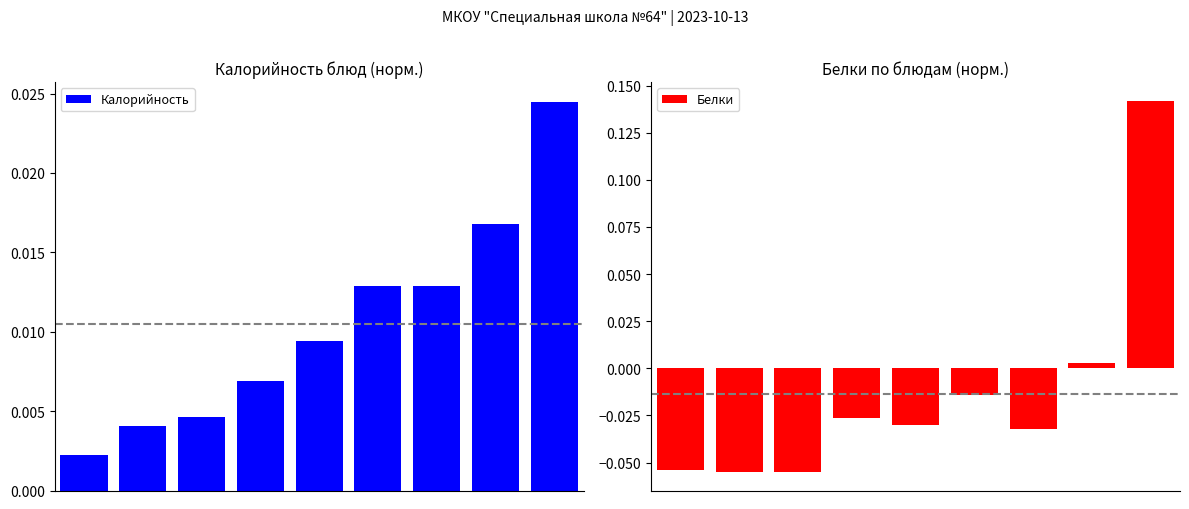

Which has a higher value, 6 or 4?

6